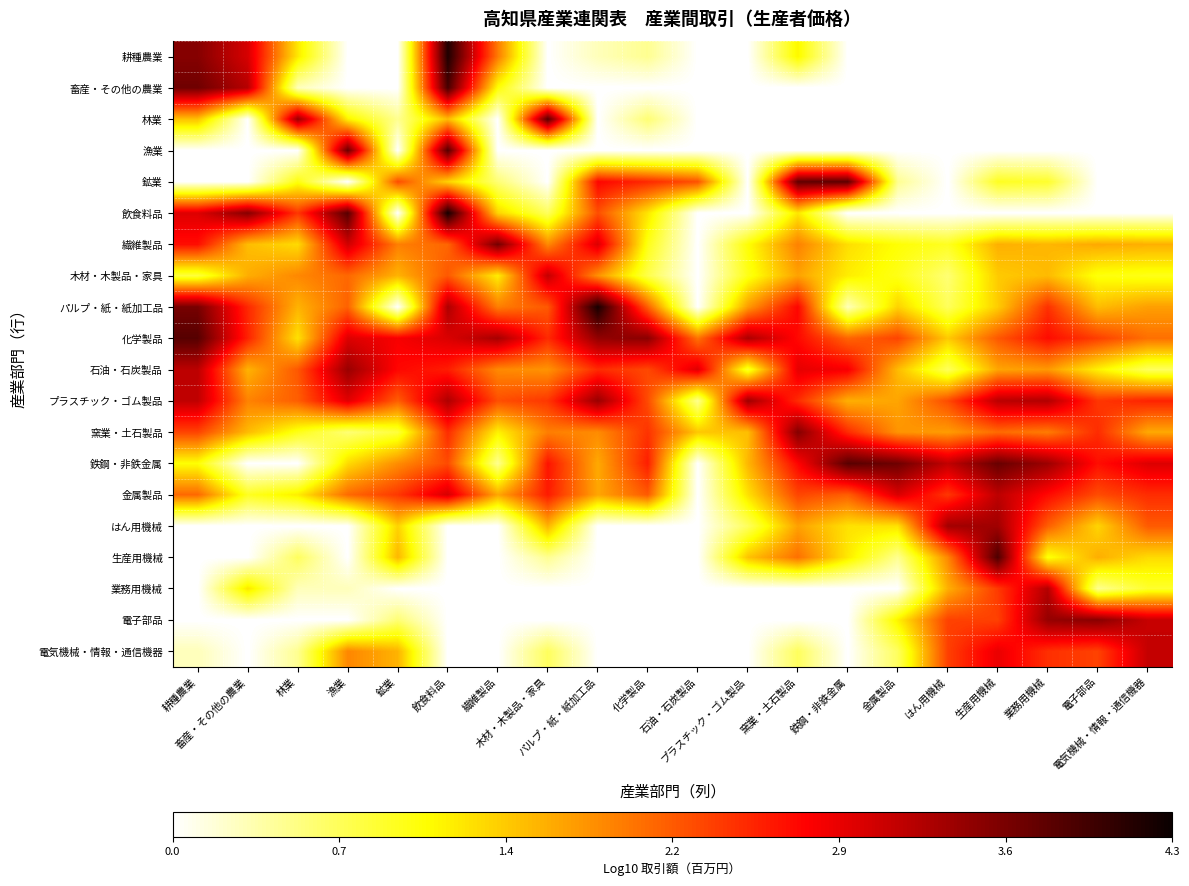

At how many categories does at least one series exceed 0?

20